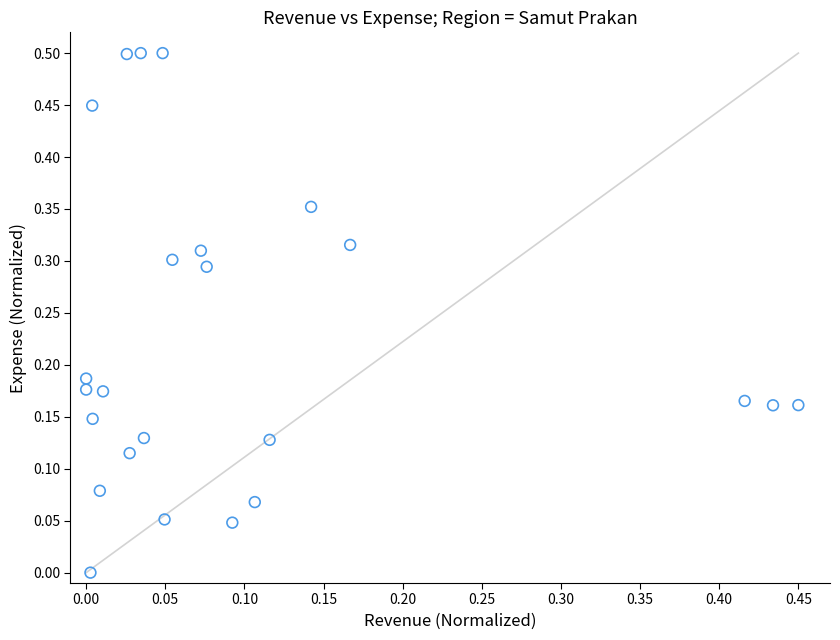

What is the range of X values (max minus min)?

0.5